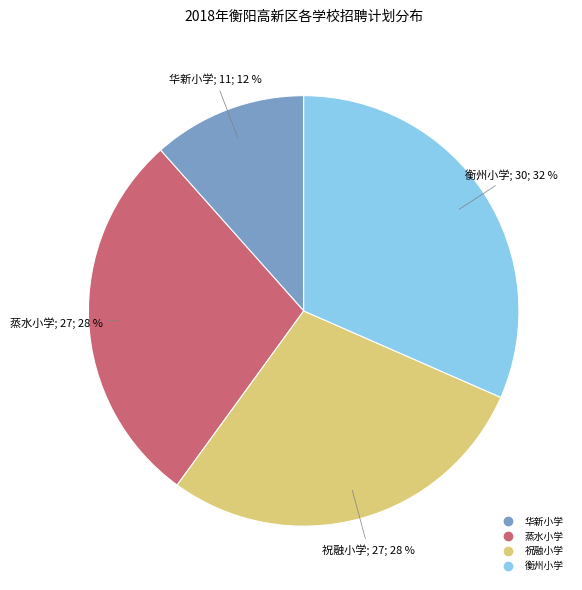

How many slices are in this pie chart?

4